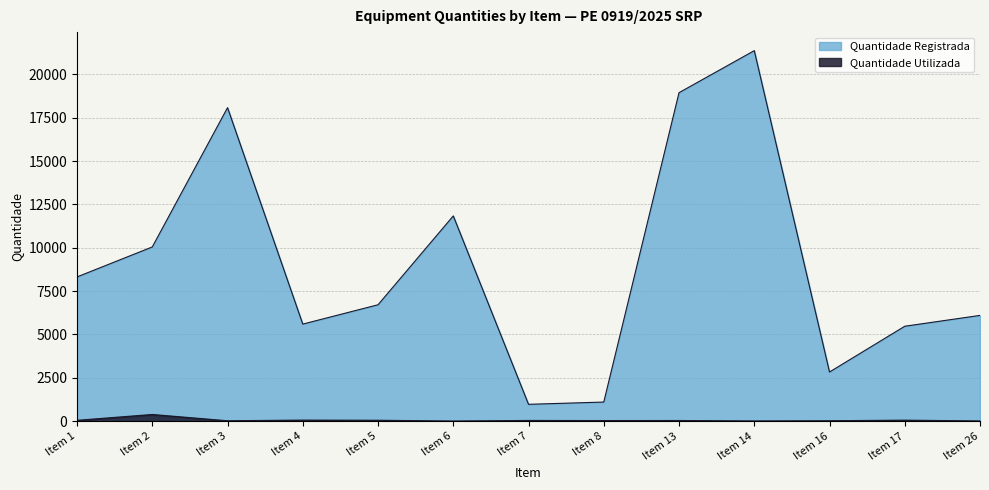

True or false: Quantidade Utilizada and Quantidade Registrada cross at least once.

False